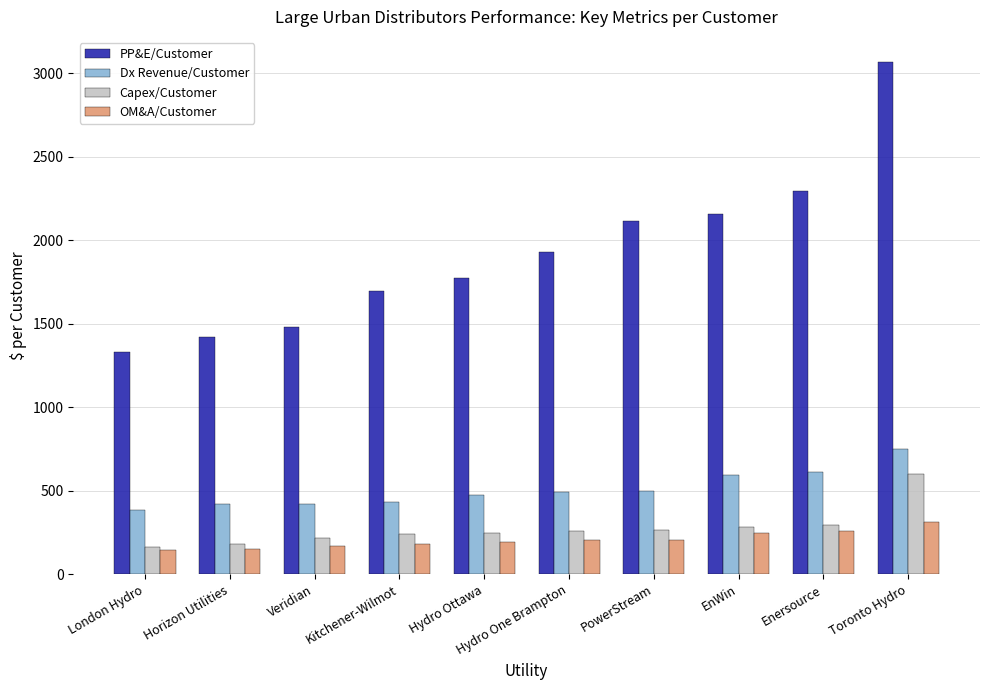

Is the value of PP&E/Customer at Enersource greater than the value of Dx Revenue/Customer at London Hydro?

Yes